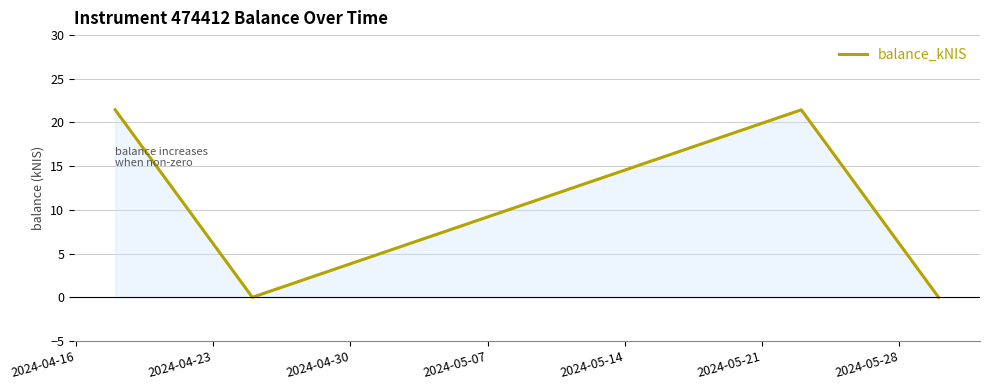

What is the maximum value shown in the chart?

21.5